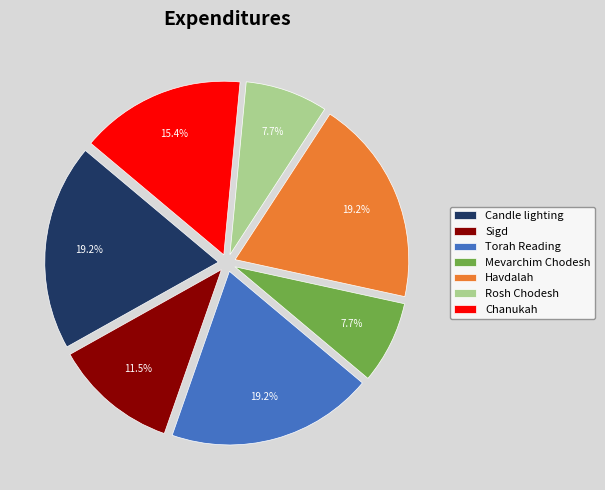

What portion of the pie excludes Candle lighting?

80.8%